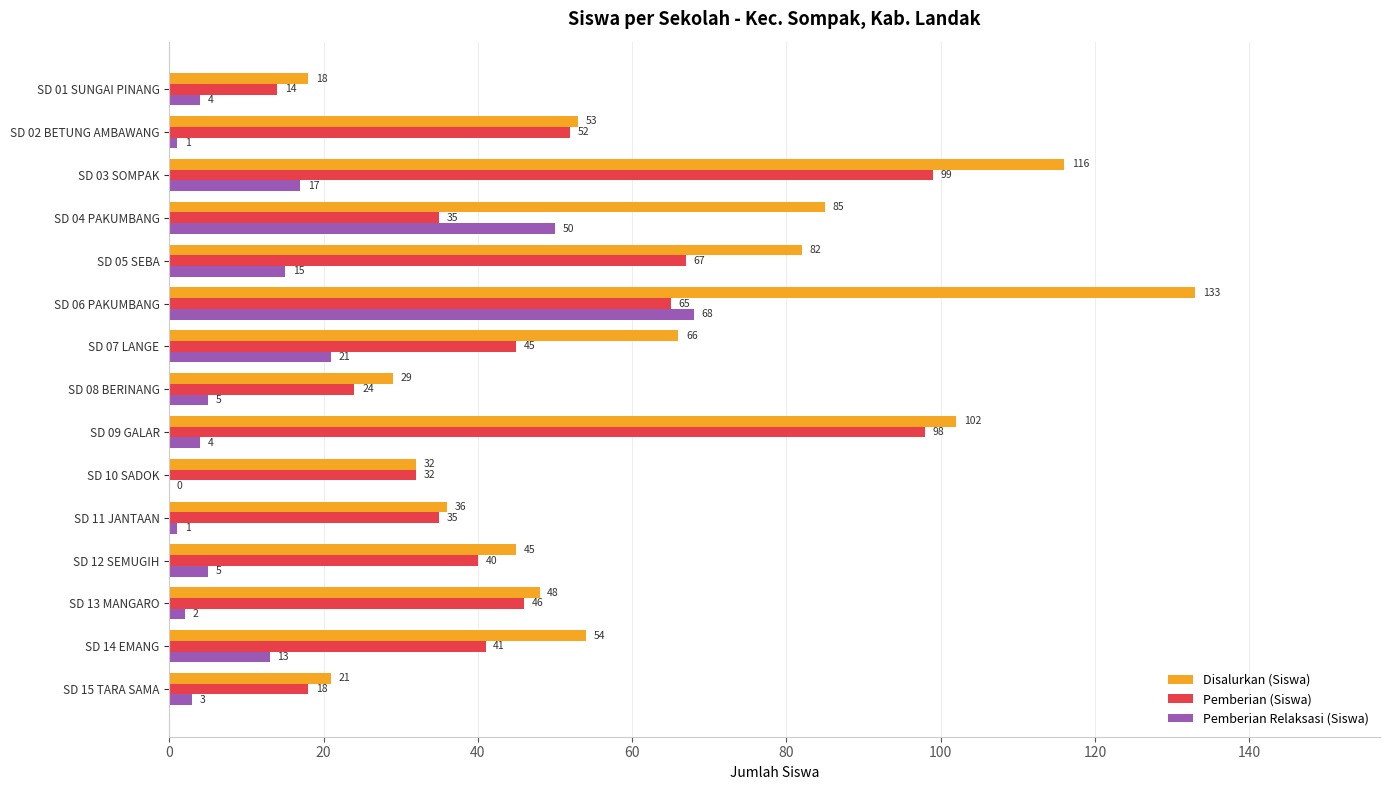

Which series changed the most between SD 03 SOMPAK and SD 04 PAKUMBANG?

Pemberian (Siswa)